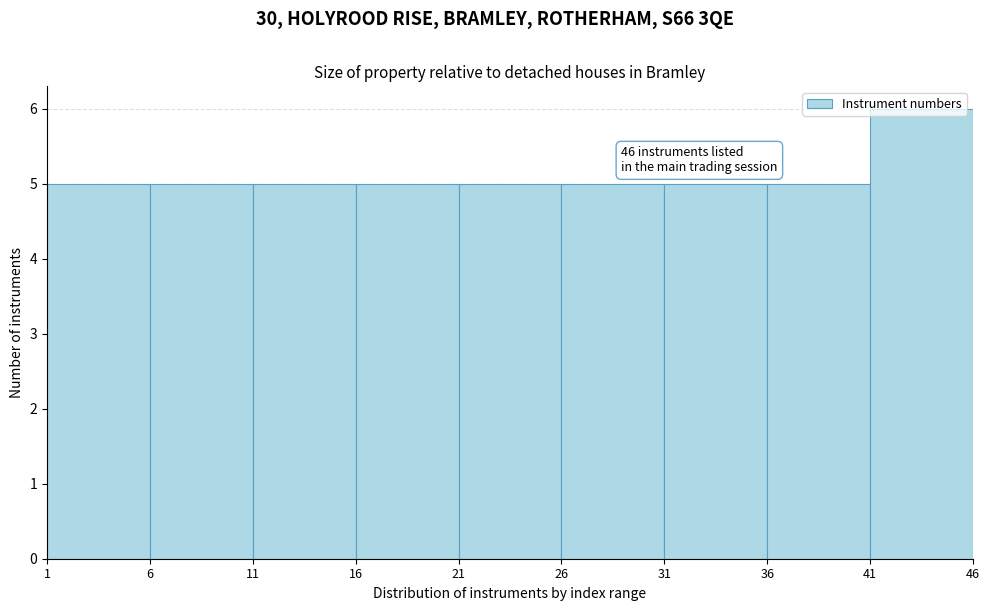

Over which range of the x-axis is the bar tallest?

41 to 46